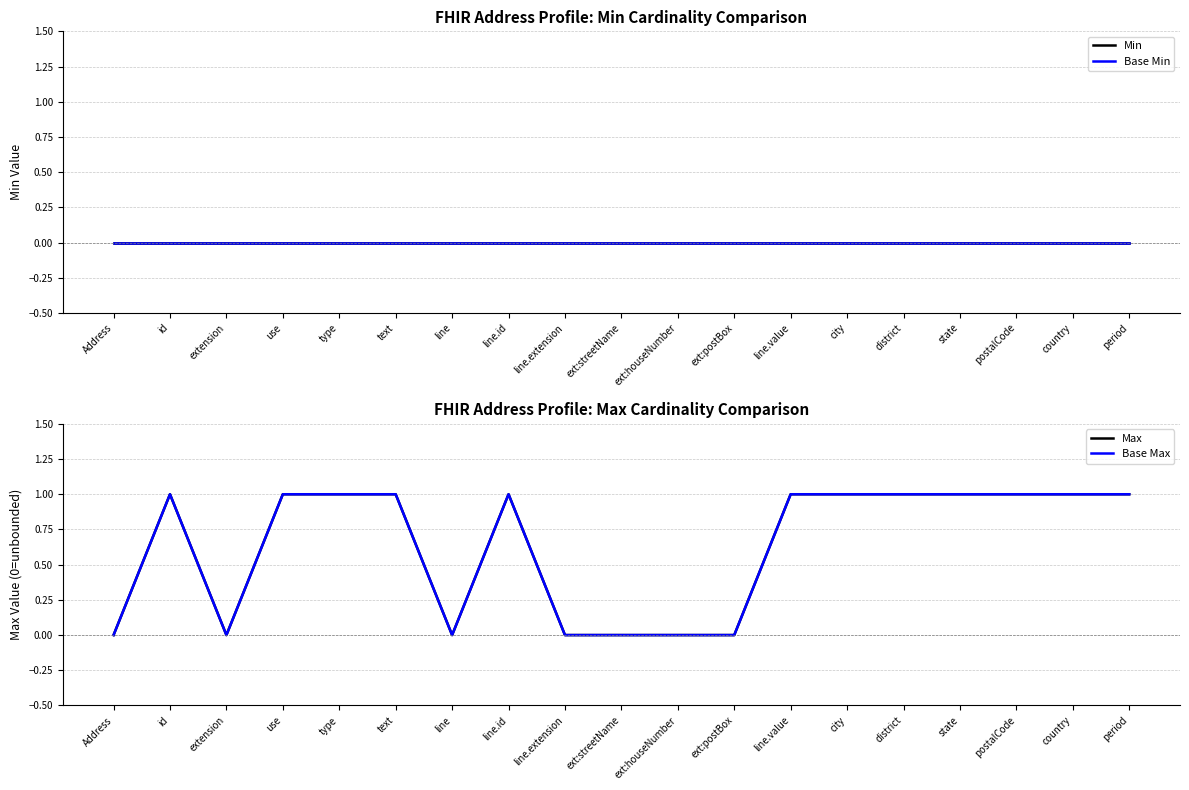

What are all the series names shown in the legend?

Min, Base Min, Max, Base Max